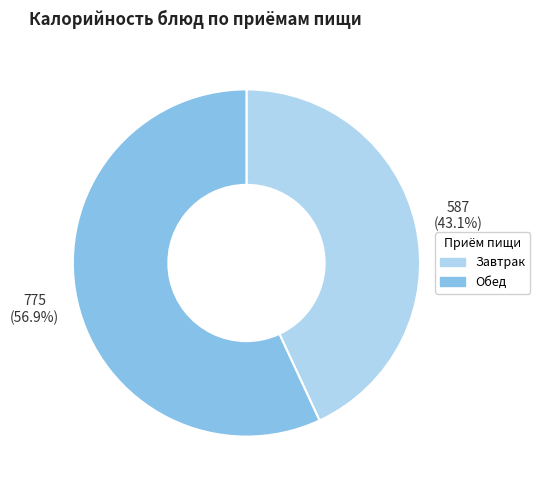

Approximately how many times larger is the value at Обед compared to Завтрак?

1.3